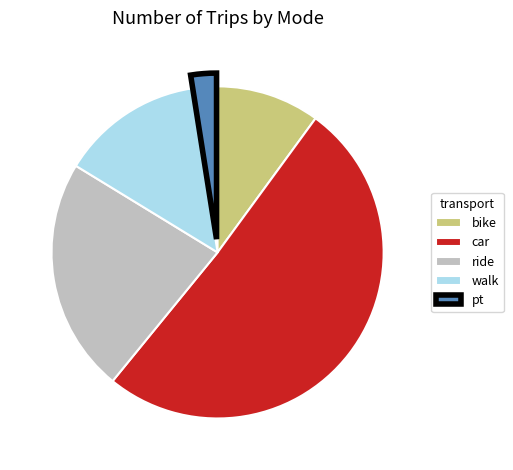

Rank the categories by value from lowest to highest.

pt, bike, walk, ride, car